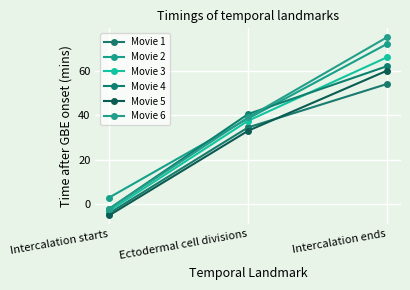

Which series has the largest total across all categories?

Movie 2